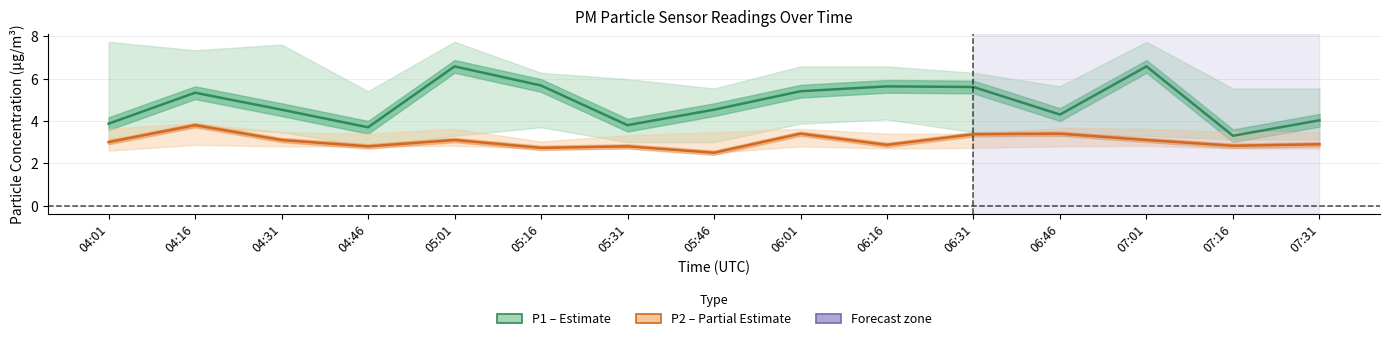

Where does the P2 (PM2.5) series first go above 3?

04:16